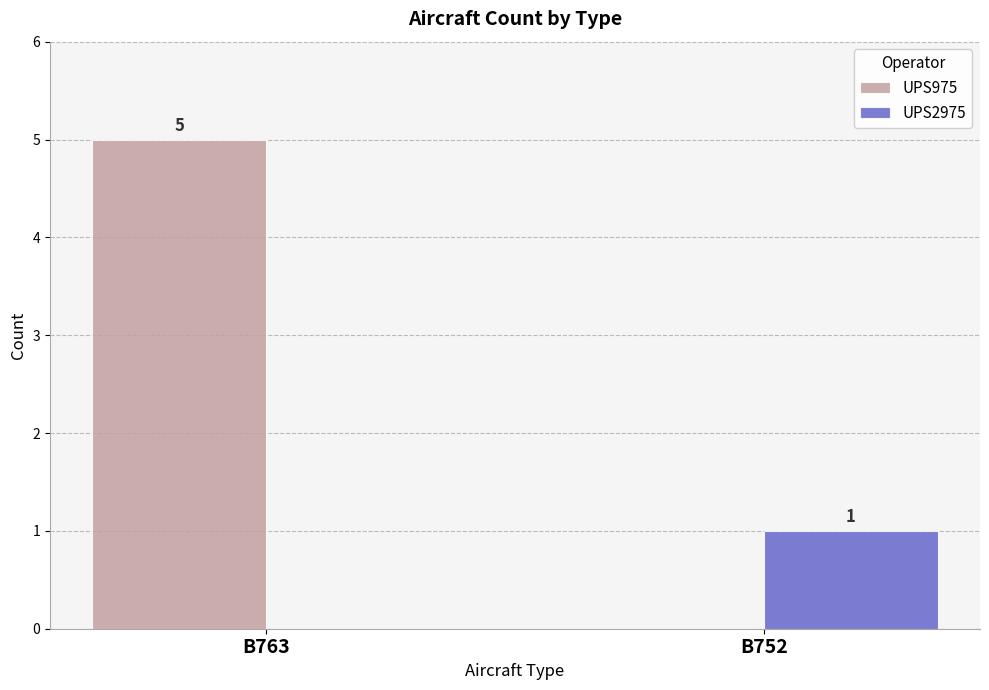

Which series changed the most between B763 and B752?

UPS975